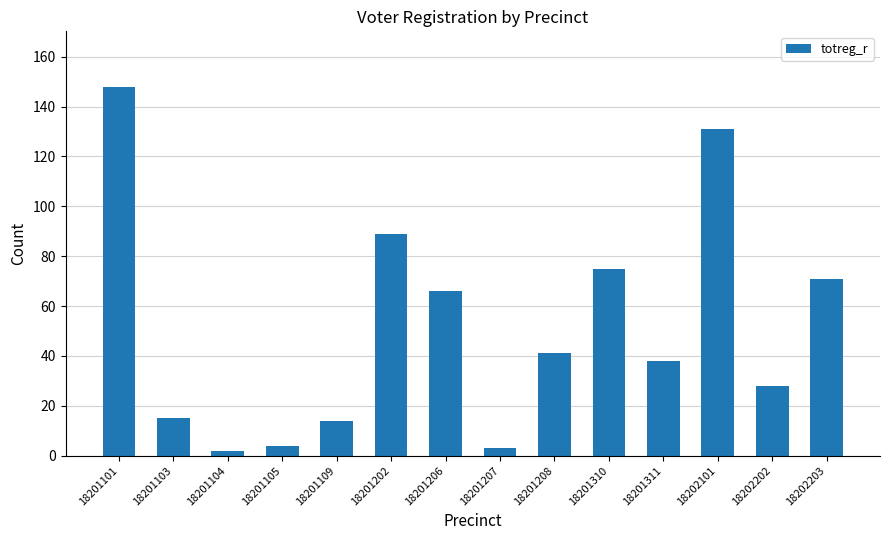

What is the change in value from 18201105 to 18202203?

+67